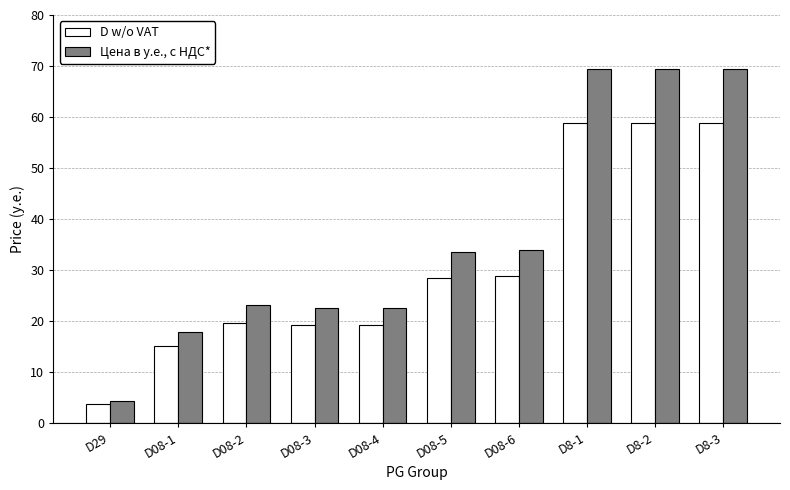

Rank the series at D8-2 from lowest to highest value.

D w/o VAT, Цена в y.e., с НДС*